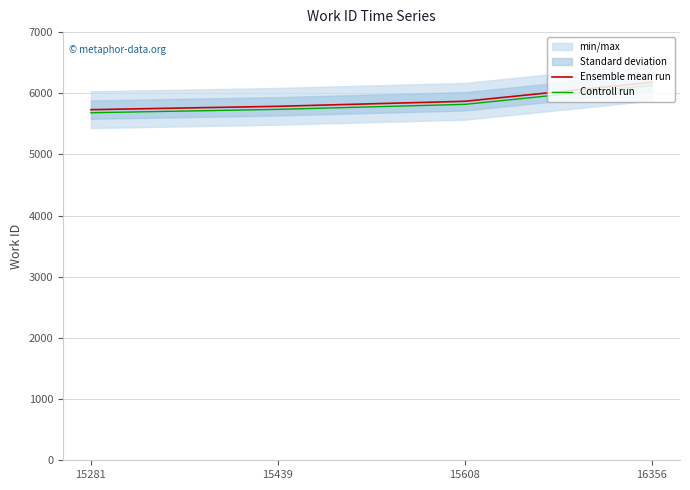

How many categories are shown in the chart?

4